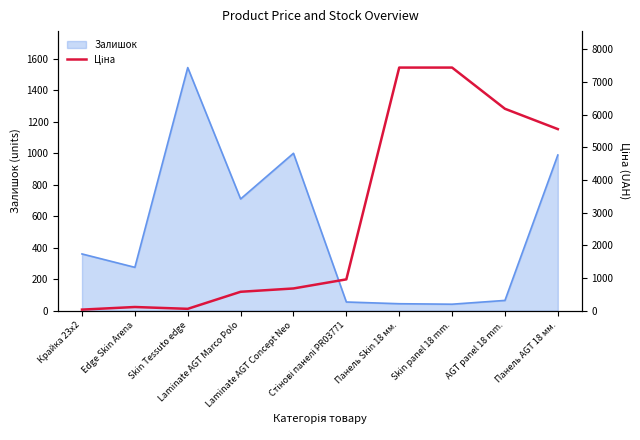

Reading right to left, transcribe all the data shown in this chart.

5560.3	6182.6	7444.6	7444.6	958.4	679.8	578.1	55.9	111.8	32.0